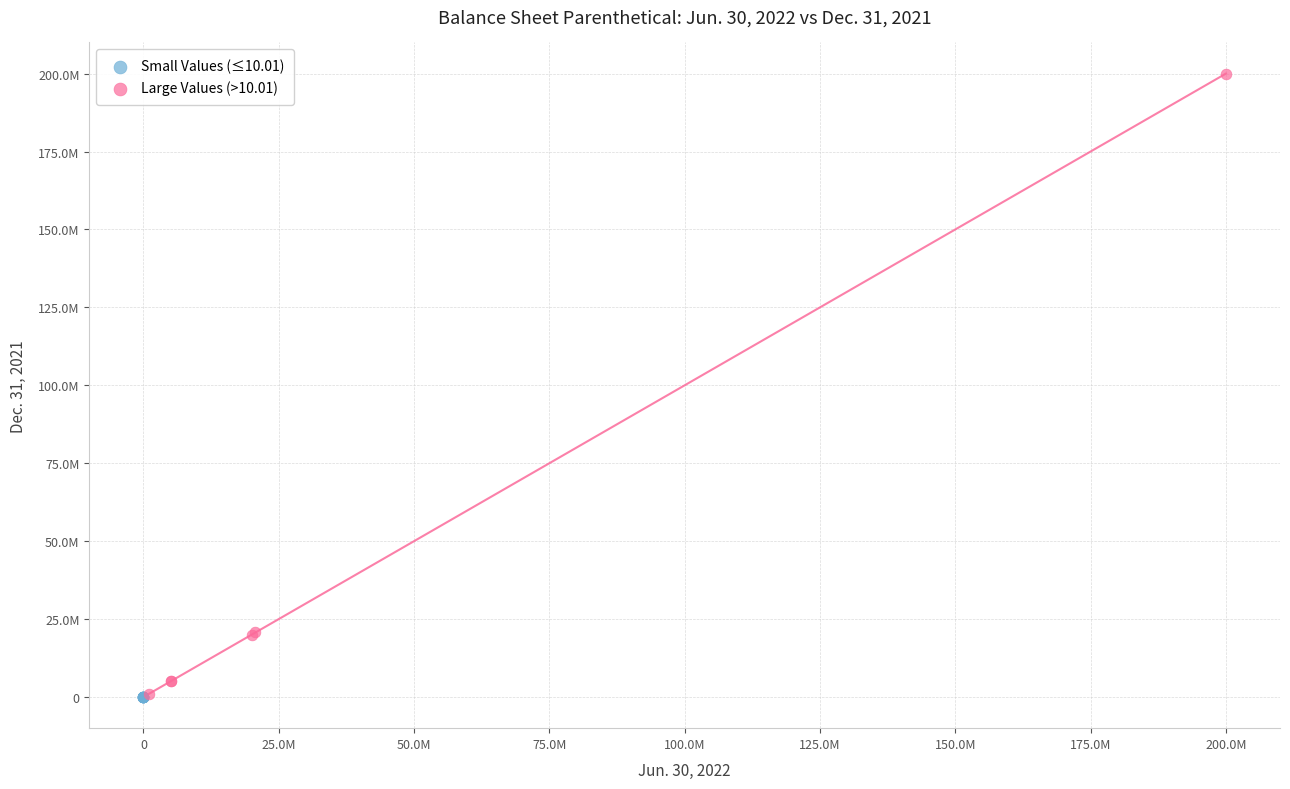

Which series contains the highest Y value?

Large Values (>10.01)